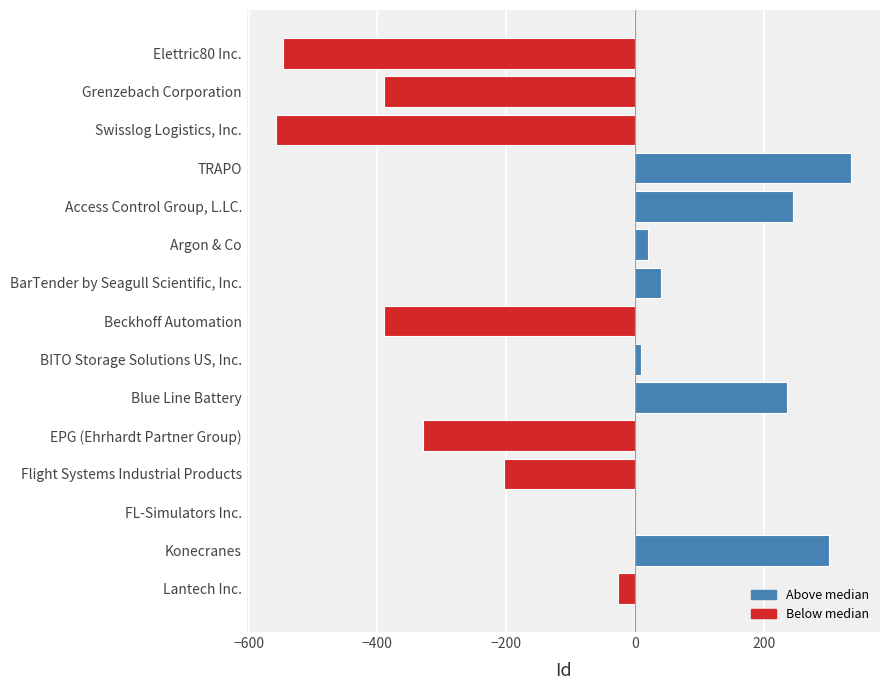

Between BITO Storage Solutions US, Inc. and EPG (Ehrhardt Partner Group), which is larger?

BITO Storage Solutions US, Inc.